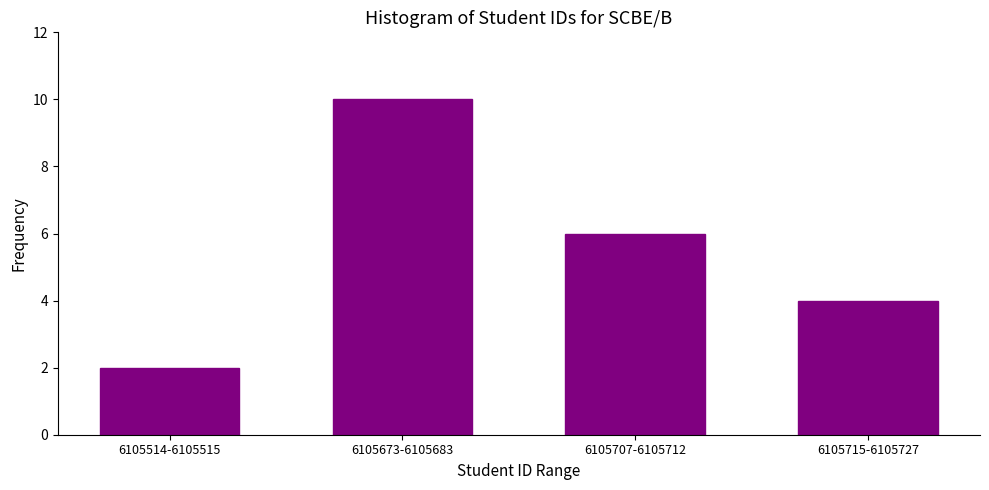

Reading left to right, extract all data points from this chart.

6105514-6105515=2	6105673-6105683=10	6105707-6105712=6	6105715-6105727=4